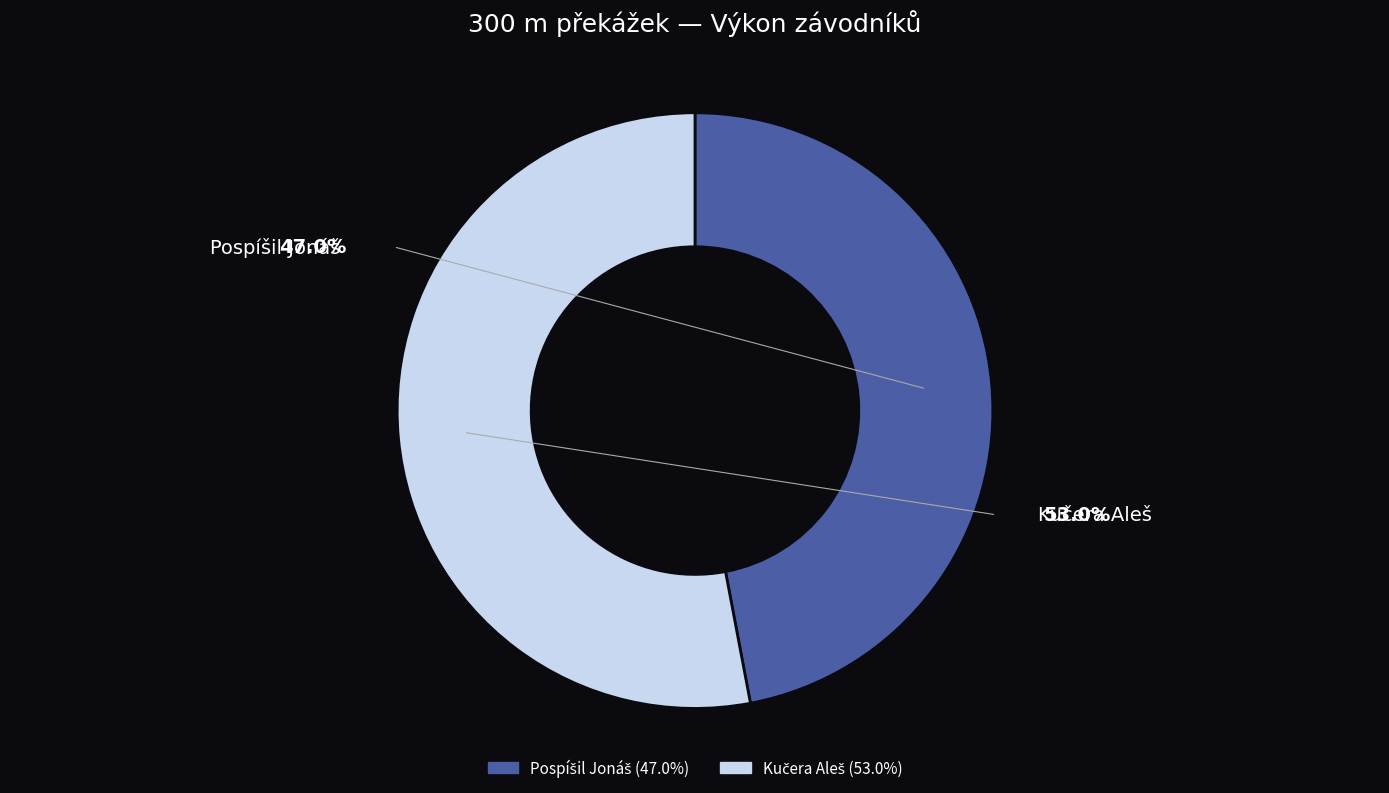

To the nearest percent, what is the difference between the largest and smallest slice percentages?

6%